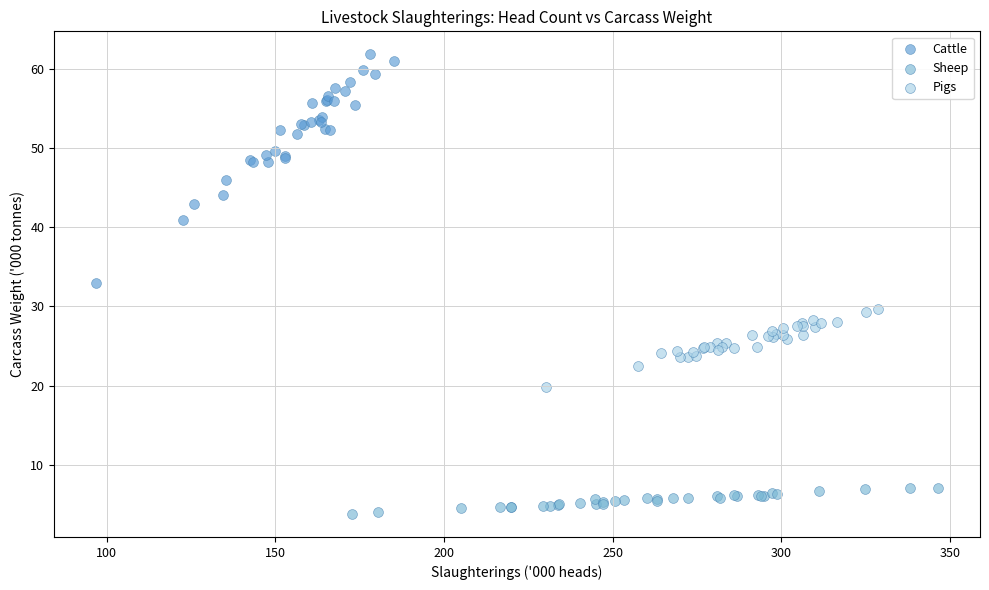

Which series has the widest spread of Y values?

Cattle